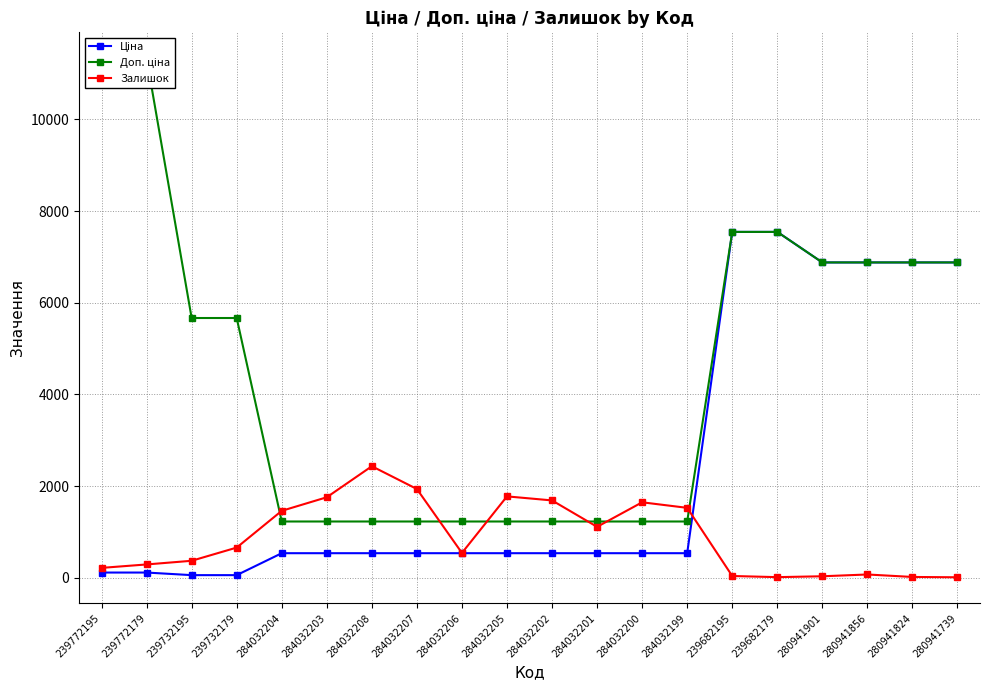

The value of Ціна at 280941901 is 6879.5. True or false?

True